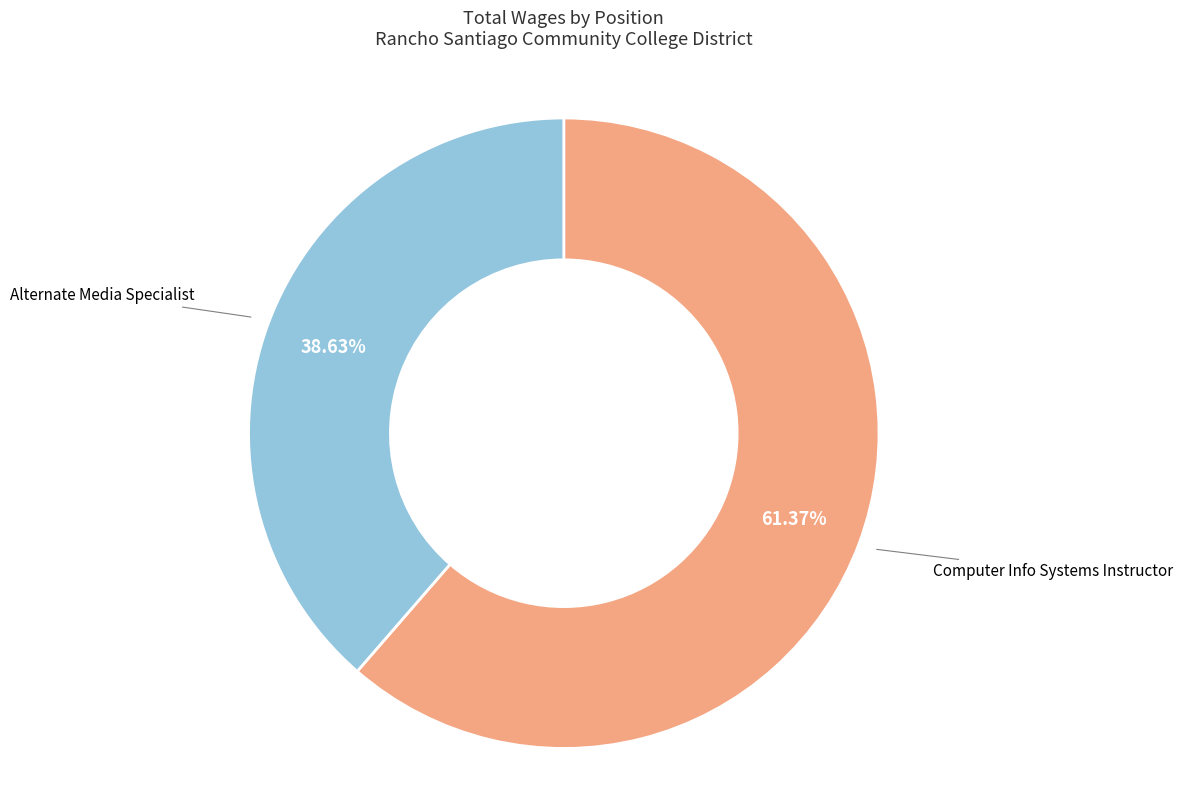

Does any single category account for the majority?

Yes